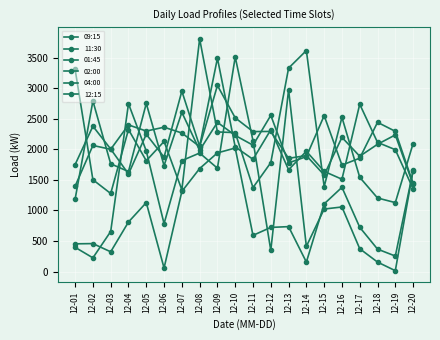

How many values in the 09:15 series are below 2093?

10